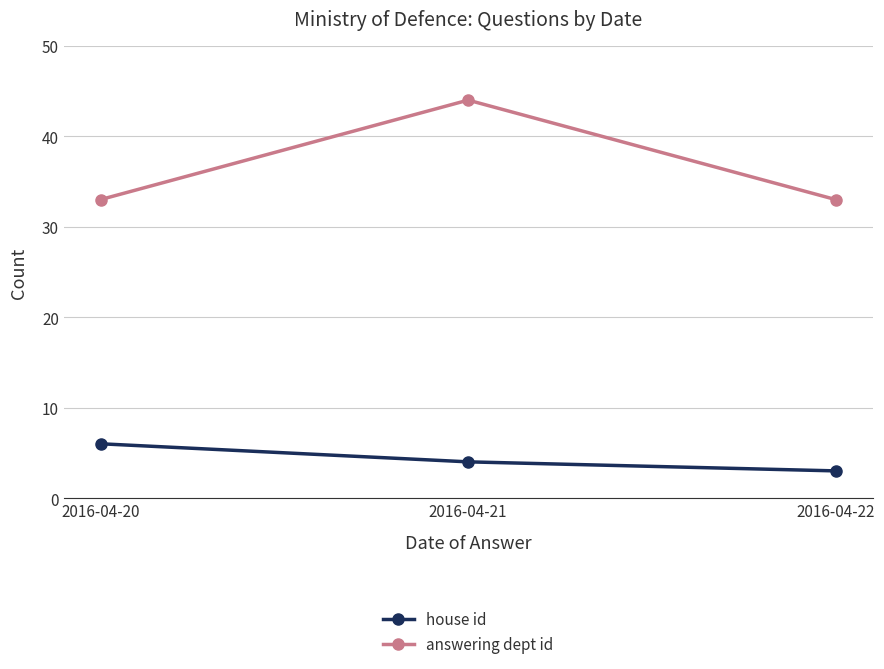

At which category is the sum across all series the highest?

2016-04-21